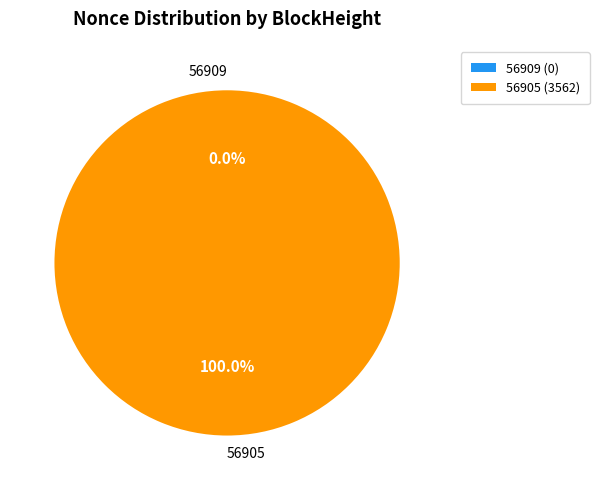

What is the total percentage of 56905 and 56909?

100.0%